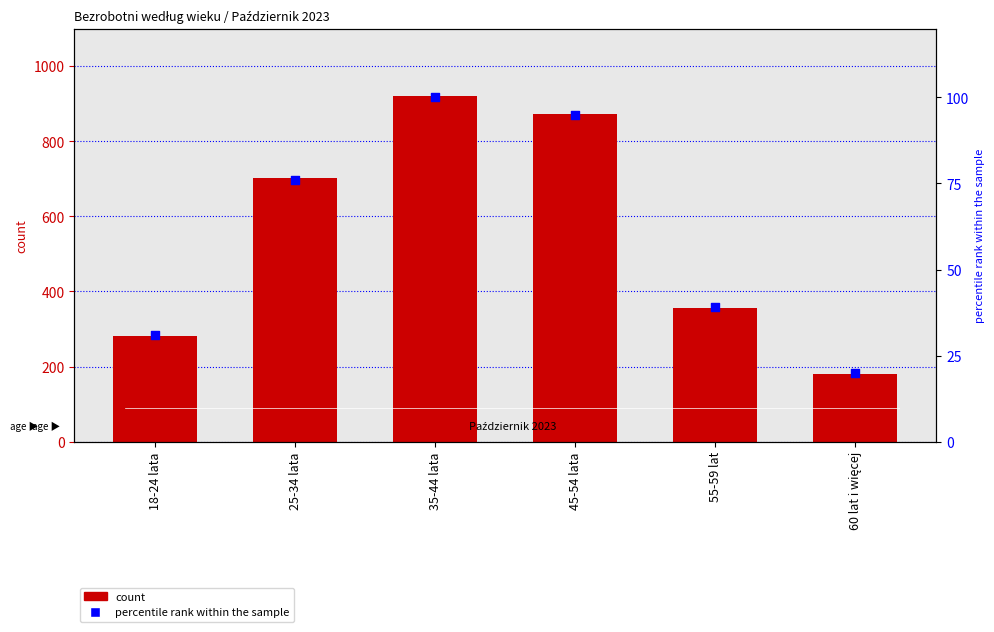

What is the total value across all series at 18-24 lata?

313